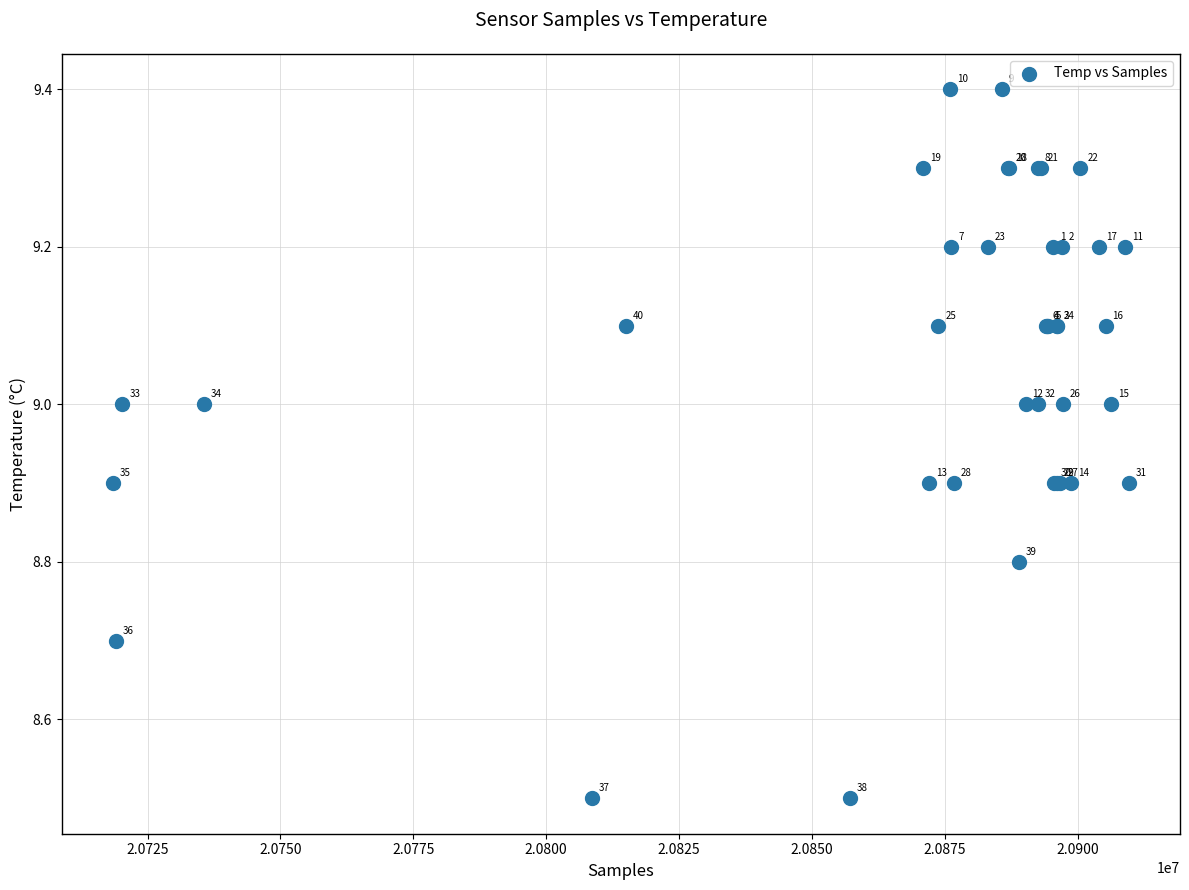

What Y value in the scatter plot is closest to 8?

8.5